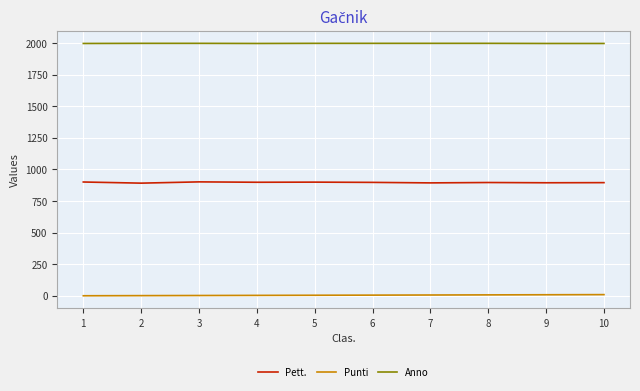

How many values in the Pett. series are below 898?

5